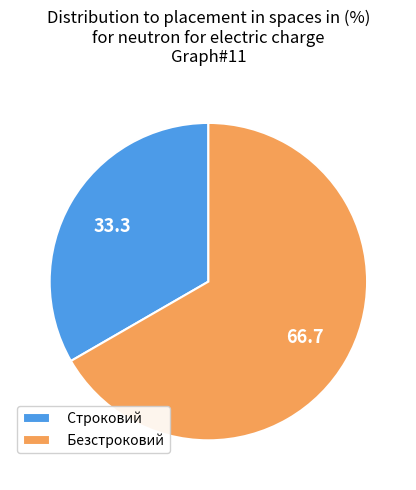

Which has a higher value, Строковий or Безстроковий?

Безстроковий